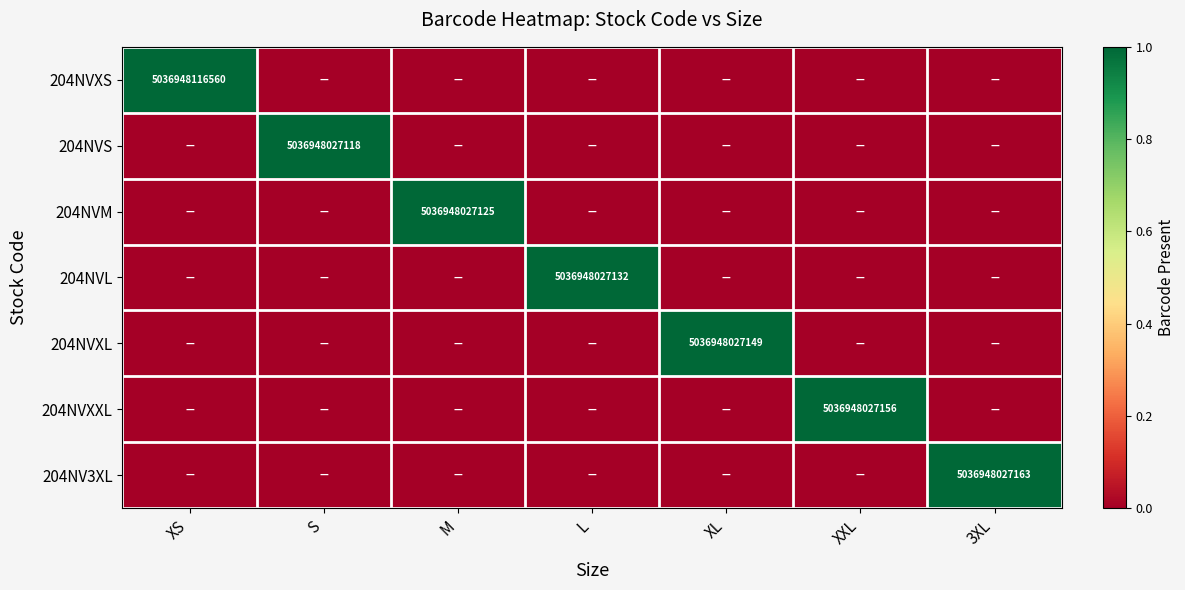

Which category has the lowest value across all series?

S